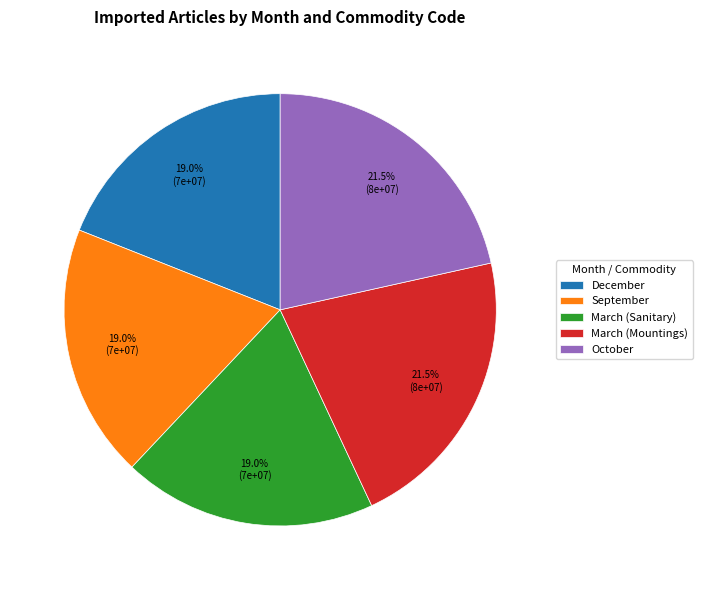

How many segments does this pie chart have?

5